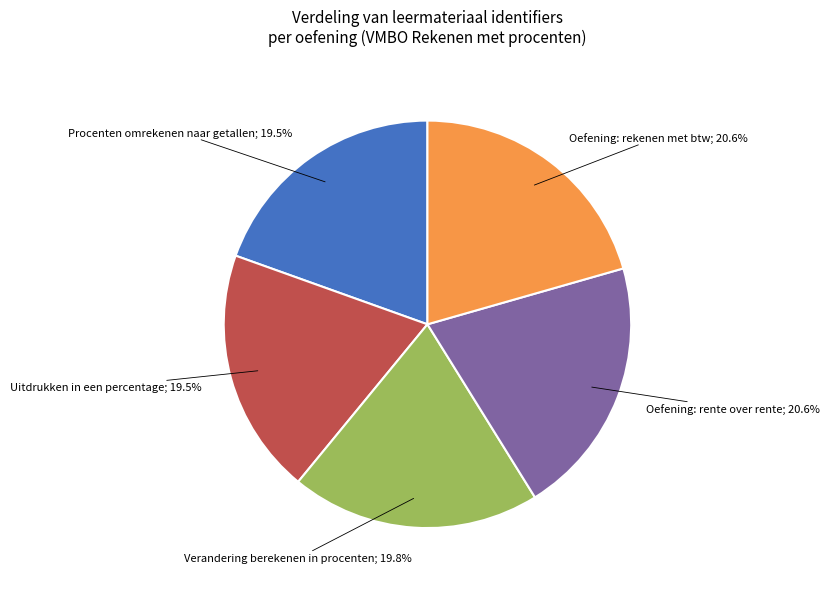

Does any single category account for the majority?

No